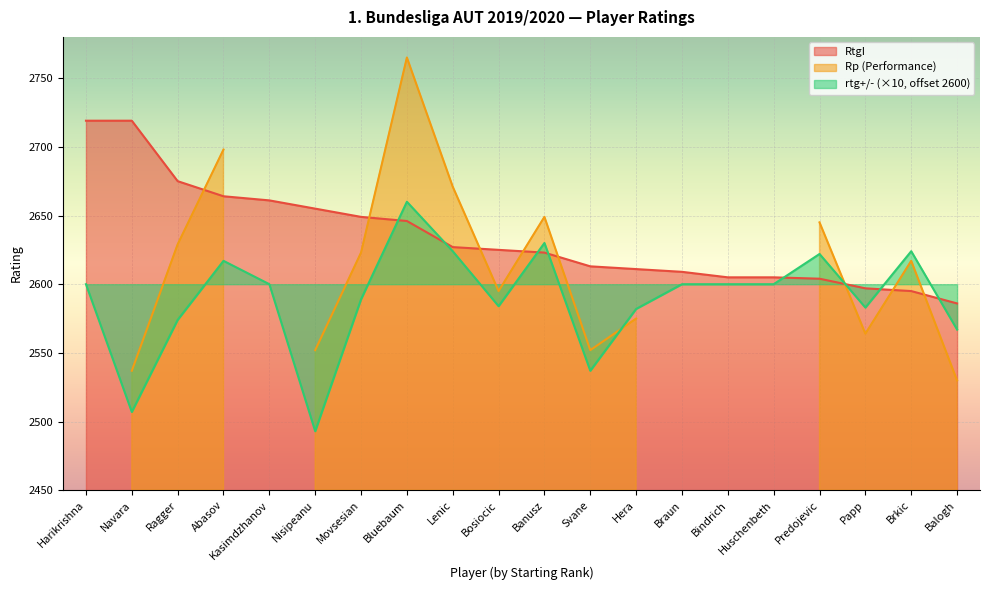

What is the spread (max minus min) of values at Ragger?

101